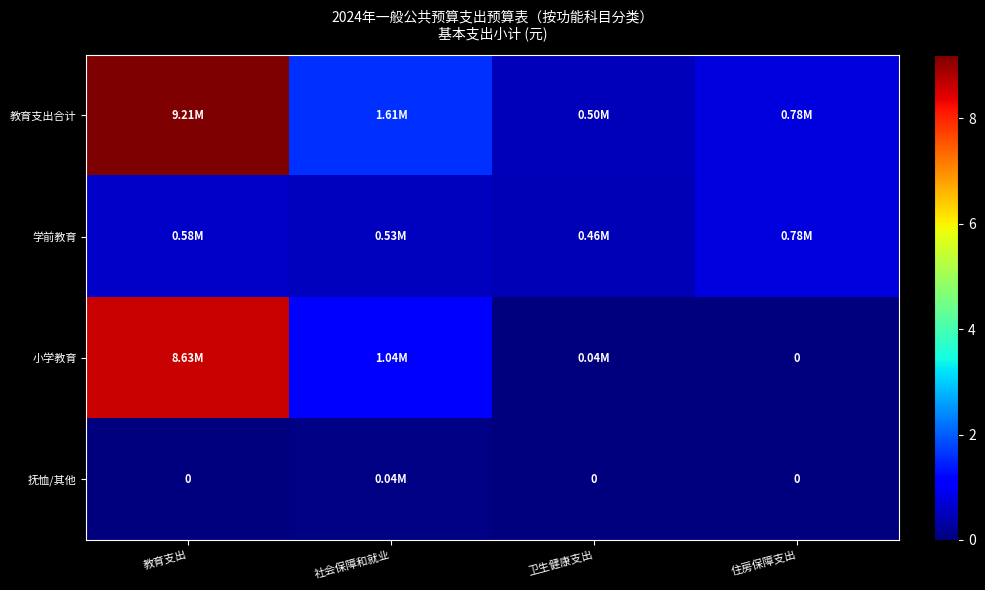

What is the spread (max minus min) of values at 教育支出?

9208007.8